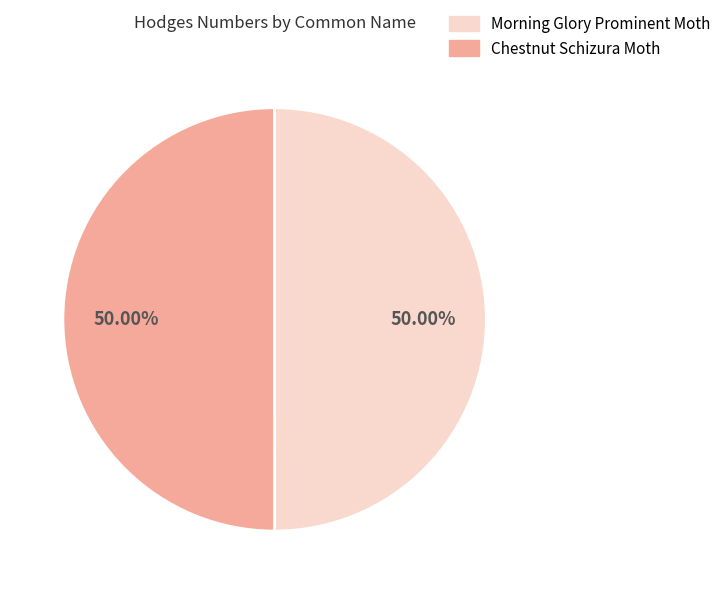

Rank the categories by value from lowest to highest.

Morning Glory Prominent Moth, Chestnut Schizura Moth